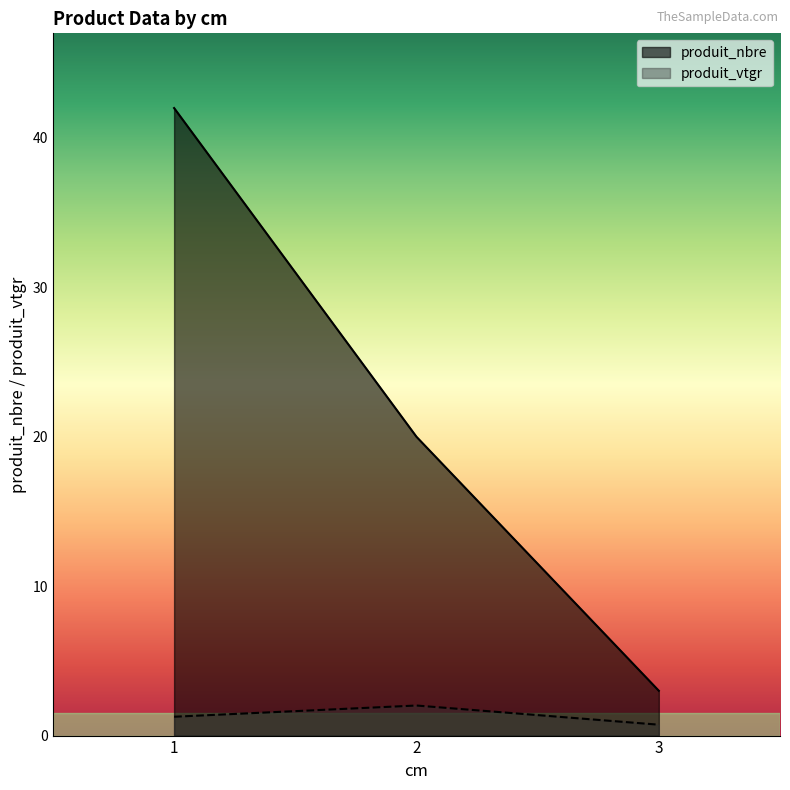

Reading left to right, extract all data points from this chart.

cm: 42.0	20.0	3.0
produit_vtgr: 1.3	2.0	0.7